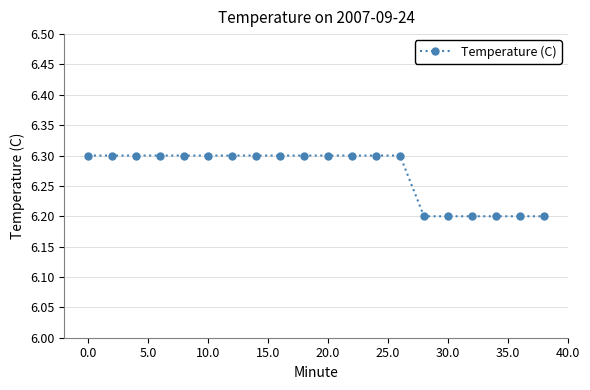

Count the values in the range 6 to 7.

20